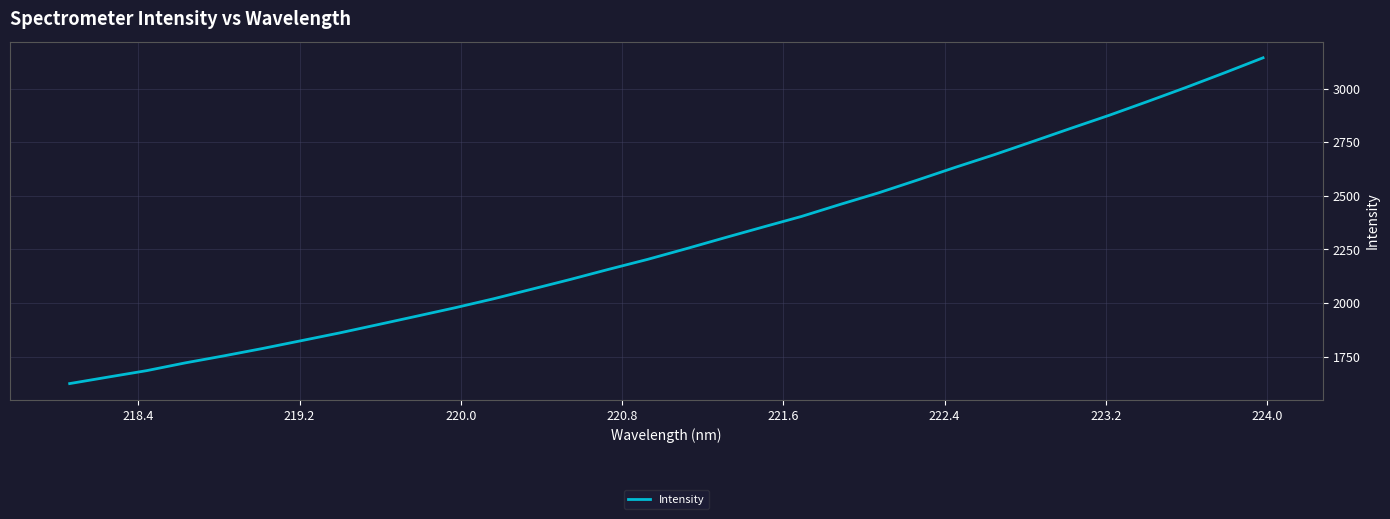

What is the greatest value displayed?

3143.6